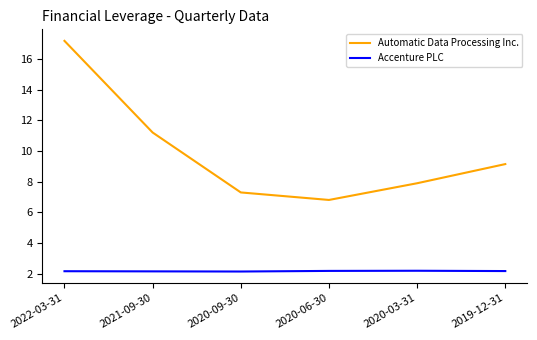

Is the value of Accenture PLC at 2021-09-30 greater than the value of Automatic Data Processing Inc. at 2019-12-31?

No